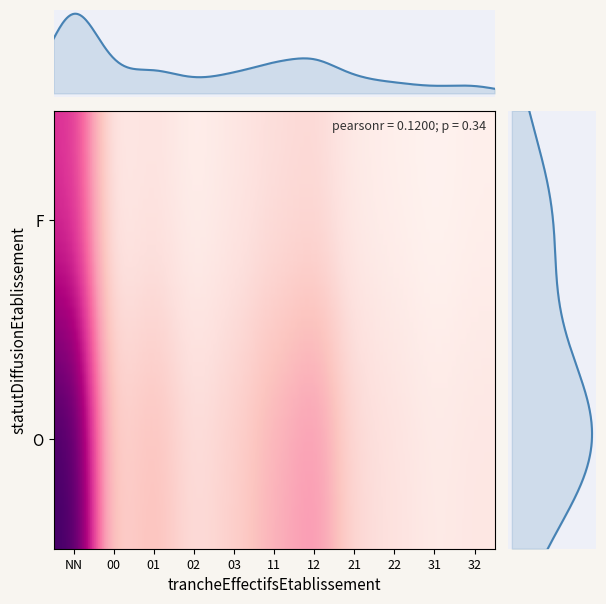

What is the sum of all values?

194